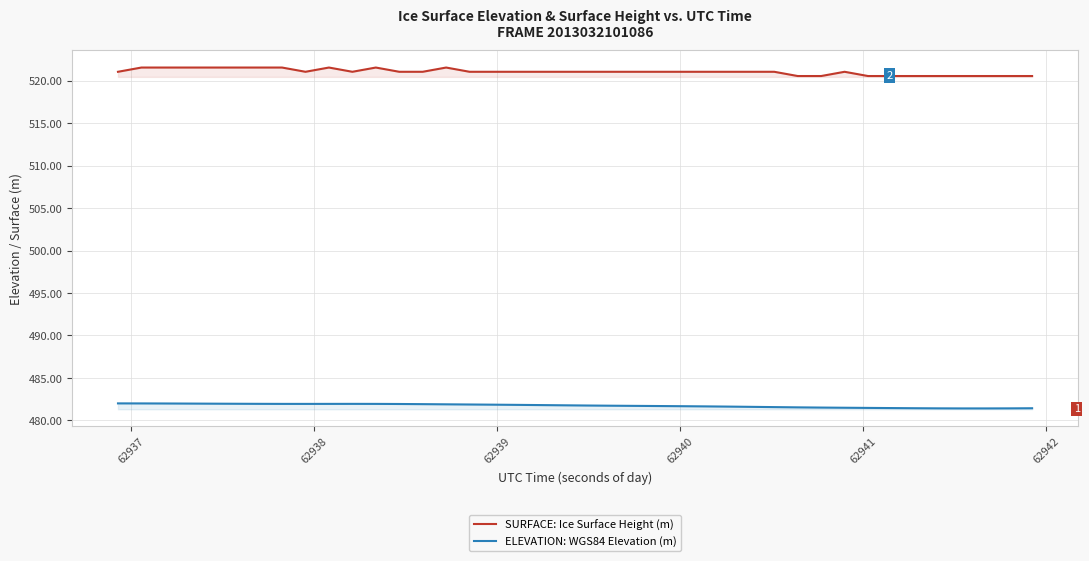

What is the maximum value shown in the chart?

521.5